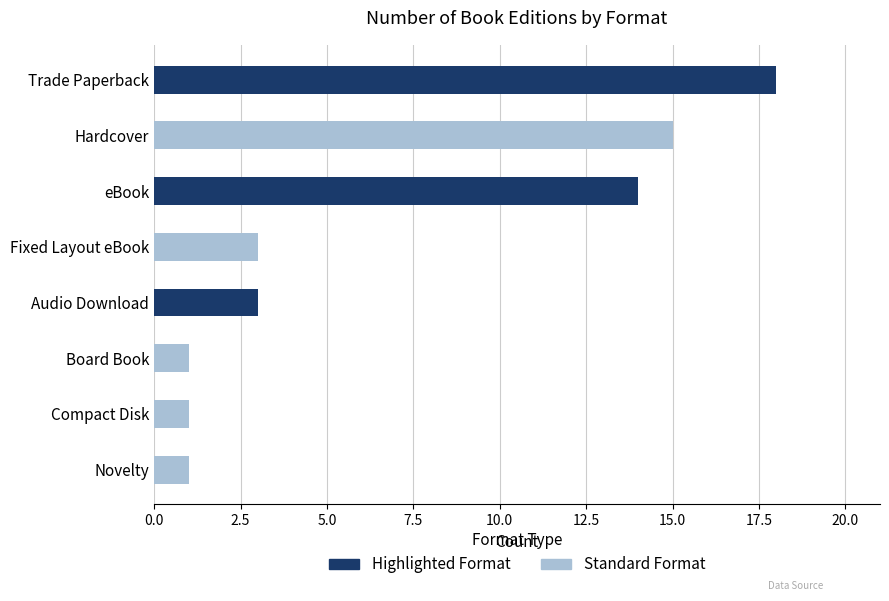

Count the number of values greater than 3.

3